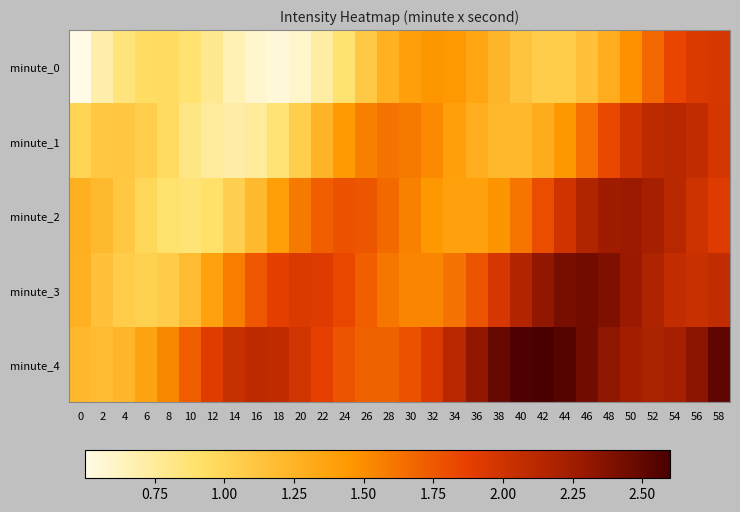

Which category has the highest value across all series?

42